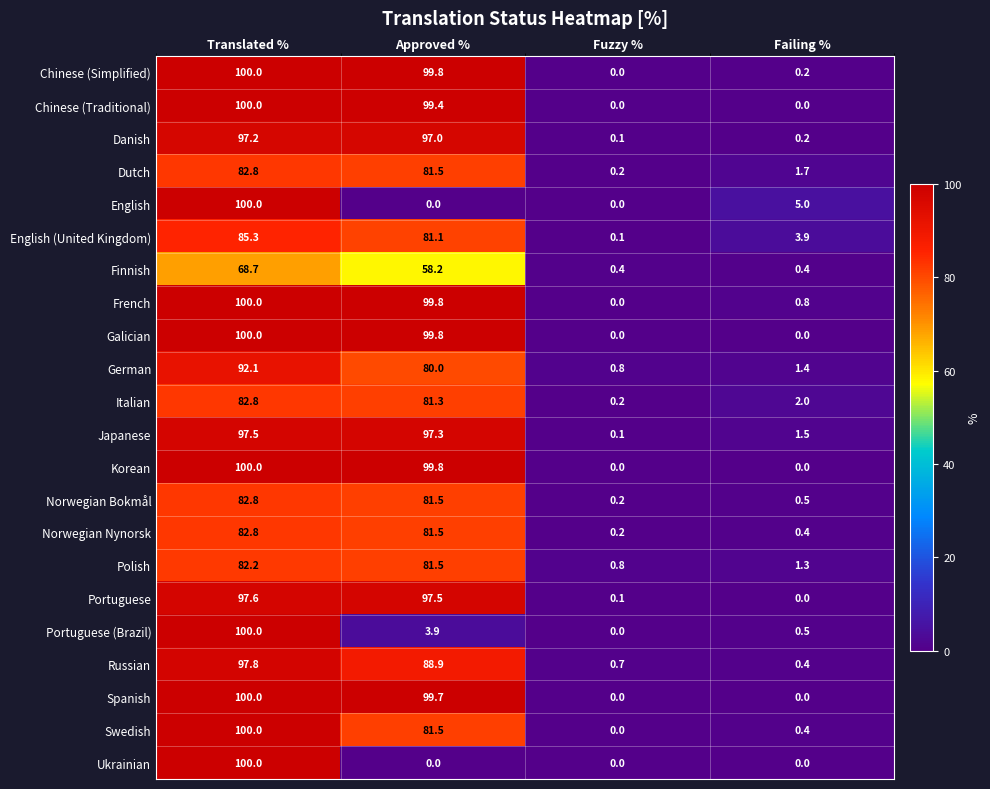

At which label is Chinese (Traditional) closest to 50?

Approved %